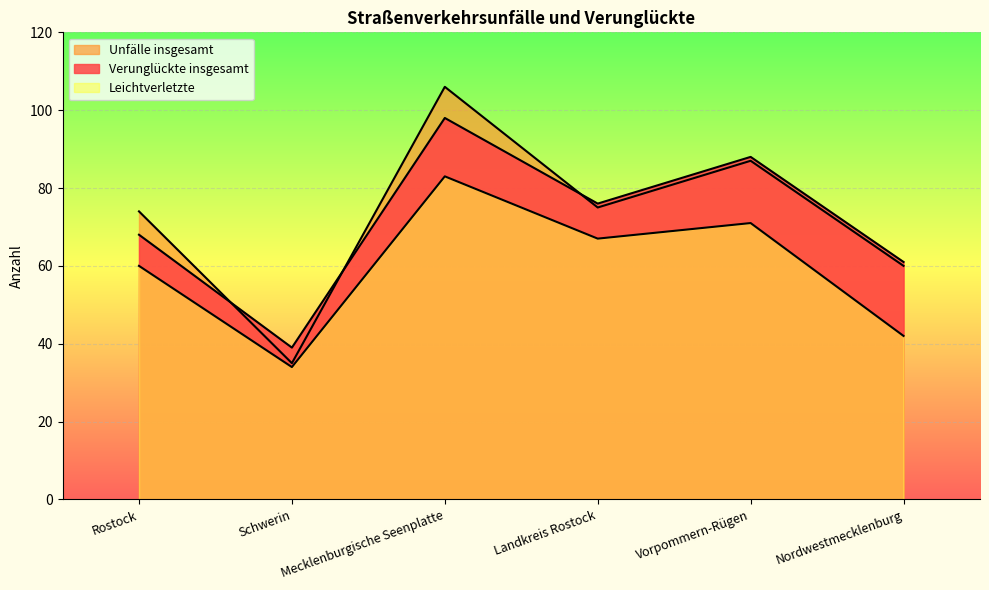

What is the label of the 4th point from the left?

Landkreis Rostock